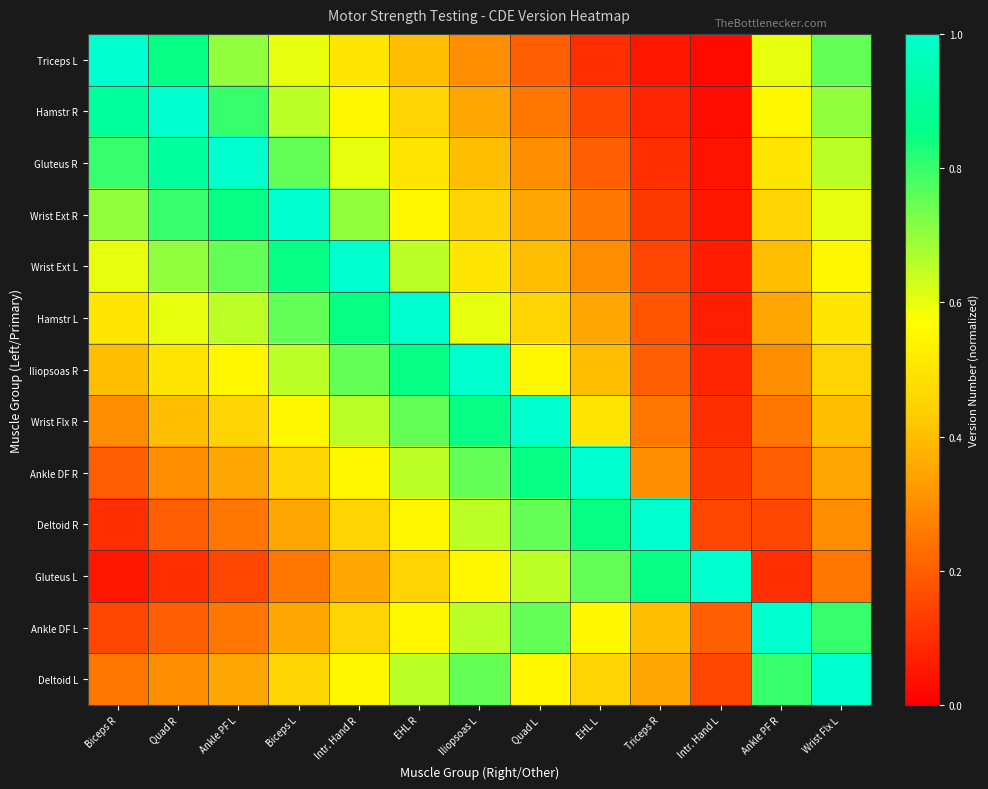

How many categories are shown in the chart?

13